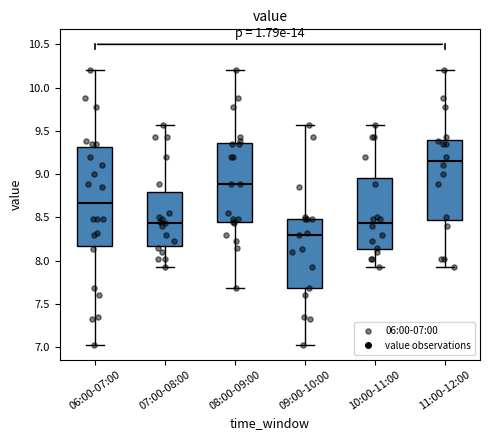

Which box's median line is the highest?

11:00-12:00